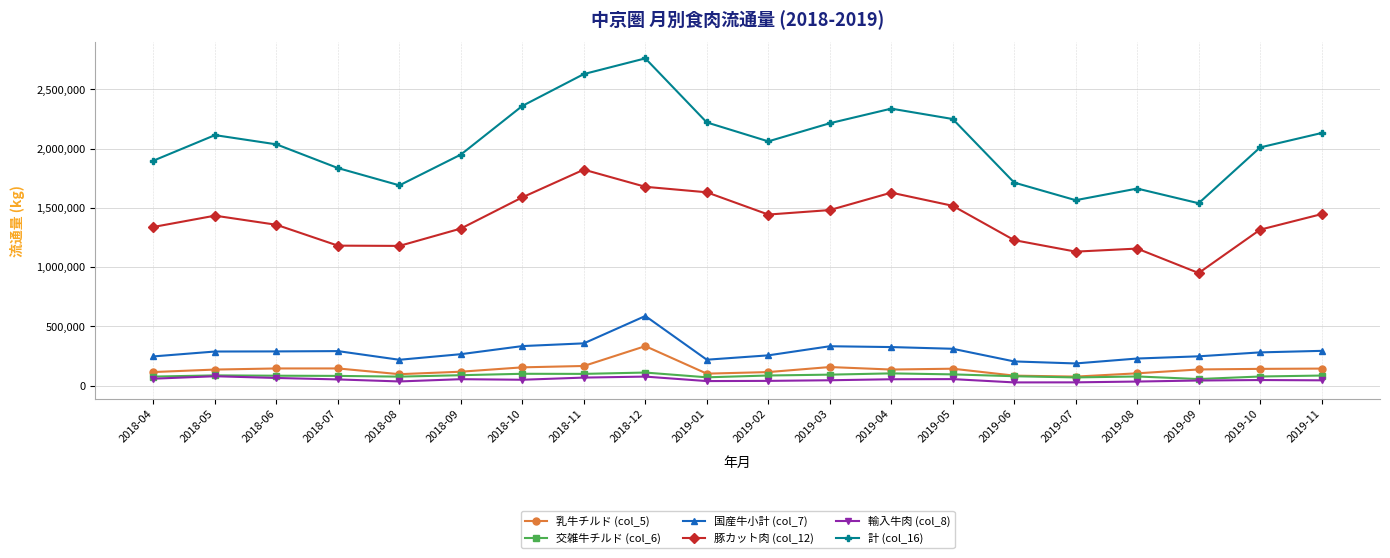

How many values in the 乳牛チルド (col_5) series are below 135430?

10